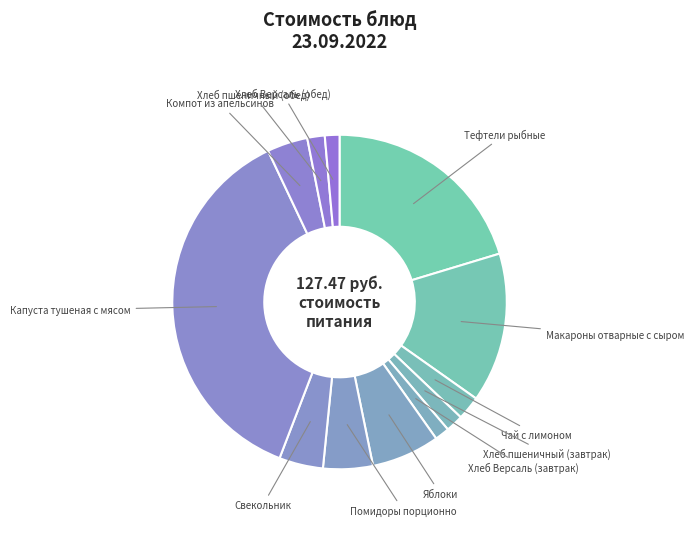

Which category has the biggest portion of the pie?

Капуста тушеная с мясом